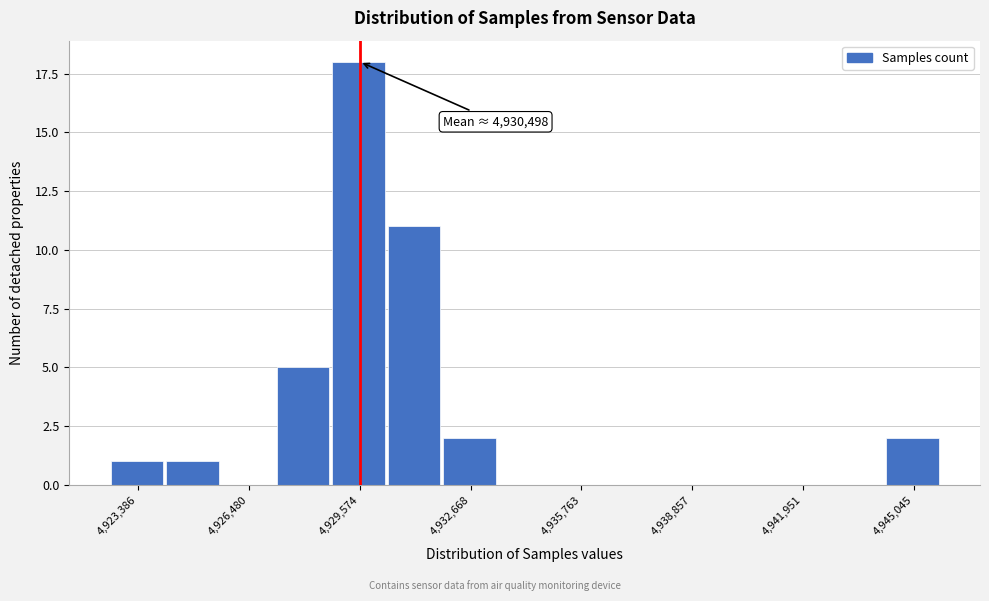

Around what value on the x-axis is the tallest bar? Give the approximate position of its centre, as read against the axis.

4929500